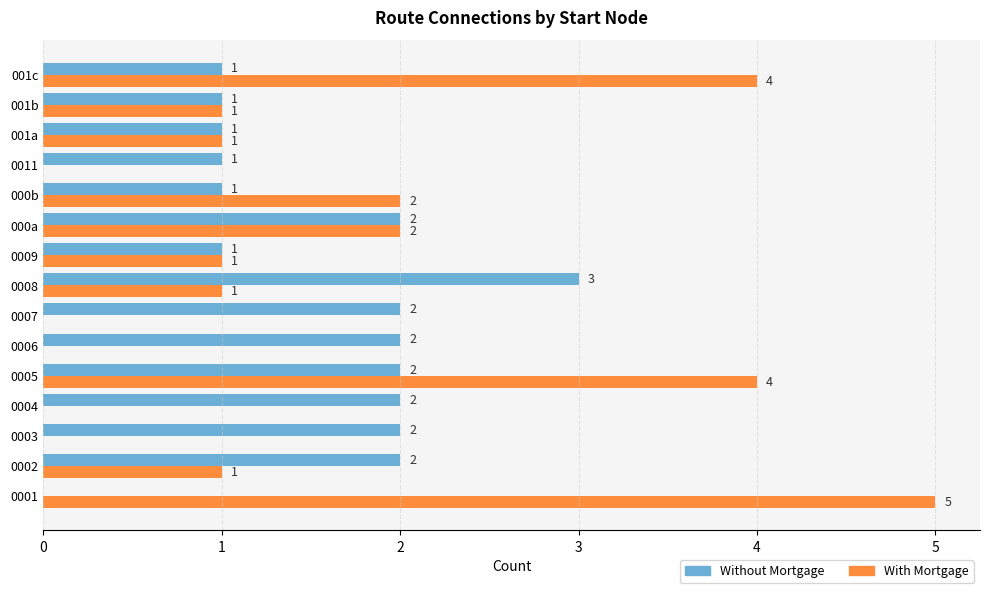

What is the highest value of the Without Mortgage series?

3